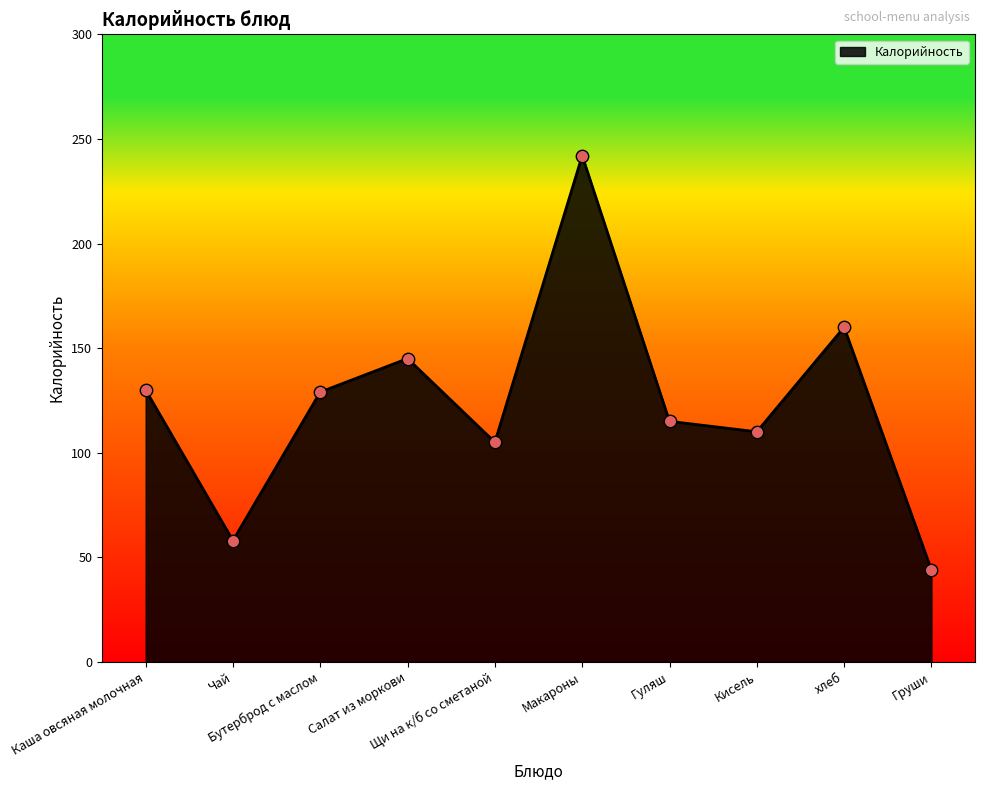

Approximately how many times larger is the value at хлеб compared to Щи на к/б со сметаной?

1.5